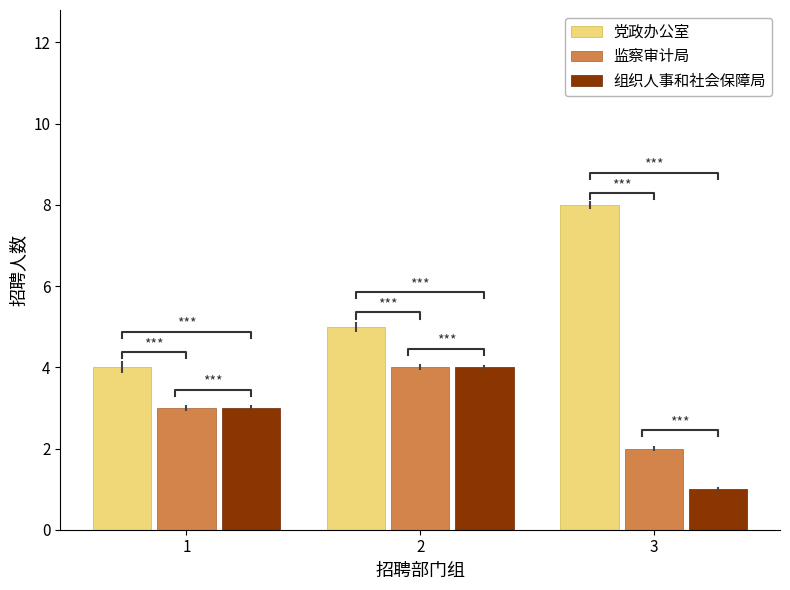

What is the approximate value of 组织人事和社会保障局 at 1?

3